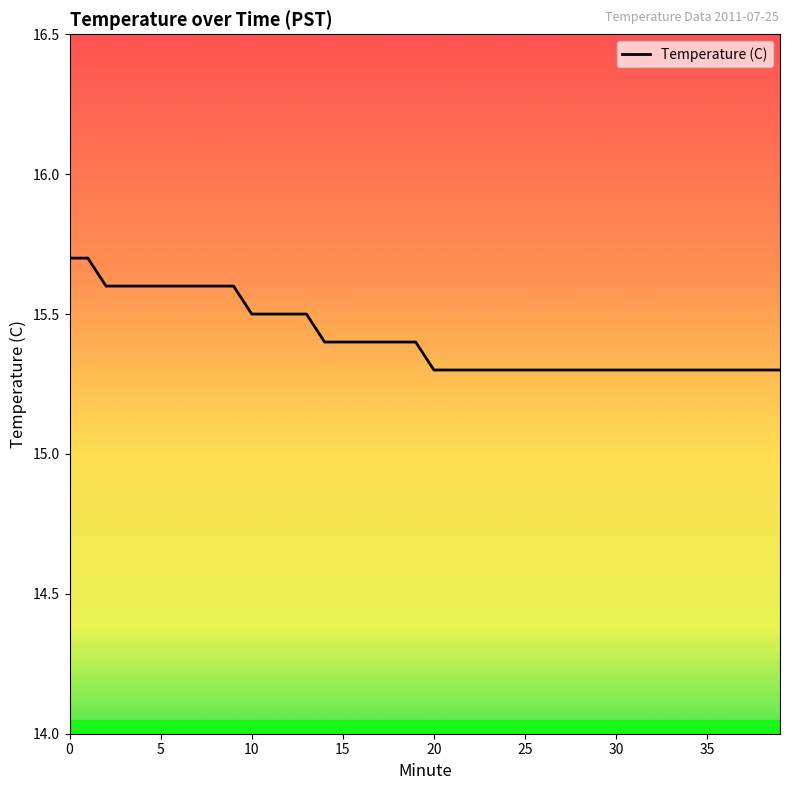

How many series are shown in this chart?

1